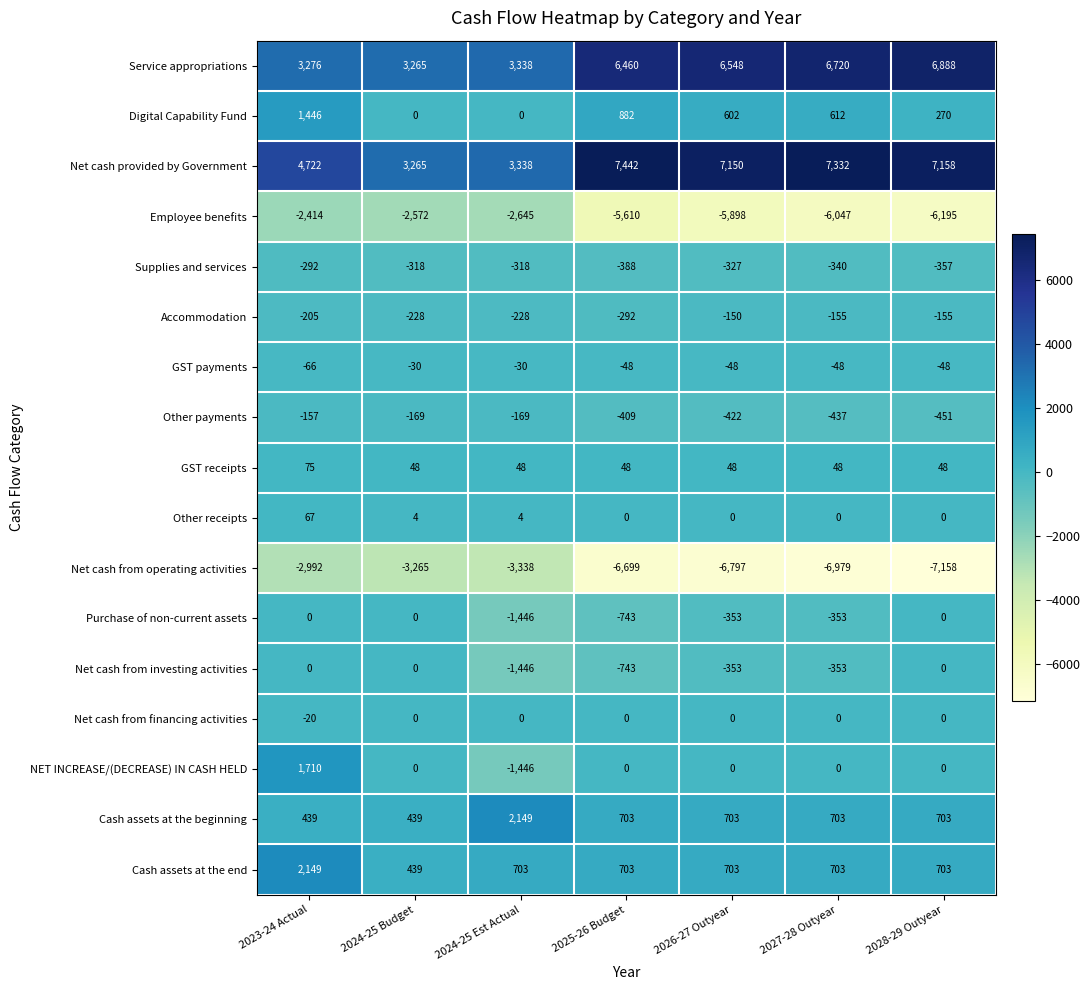

What value does the Employee benefits series have at 2026-27 Outyear, to the nearest 100?

-5900